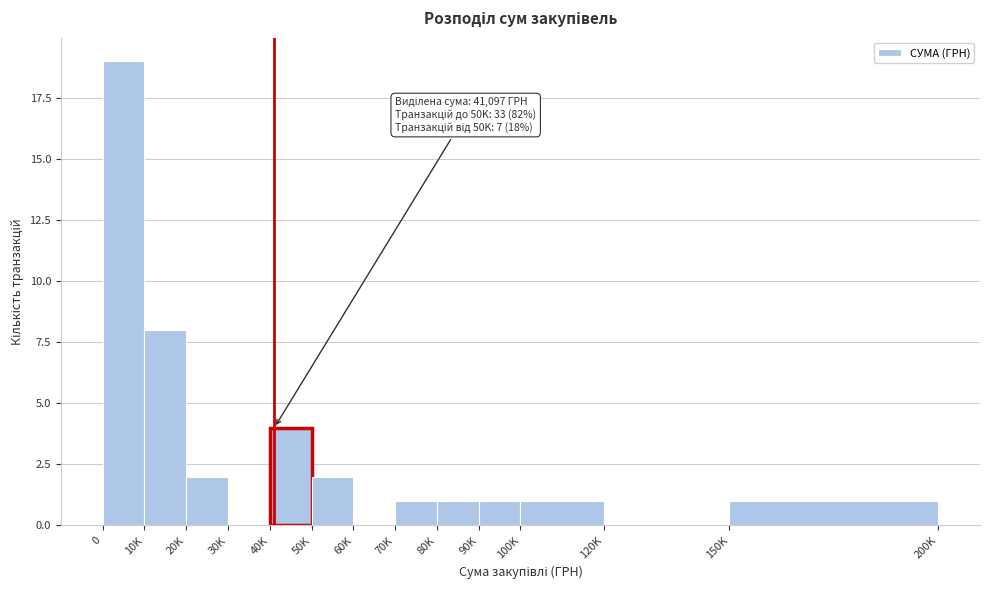

Reading right to left, list all the values displayed in this chart.

150K=1	120K=0	100K=1	90K=1	80K=1	70K=1	60K=0	50K=2	40K=4	30K=0	20K=2	10K=8	0=19